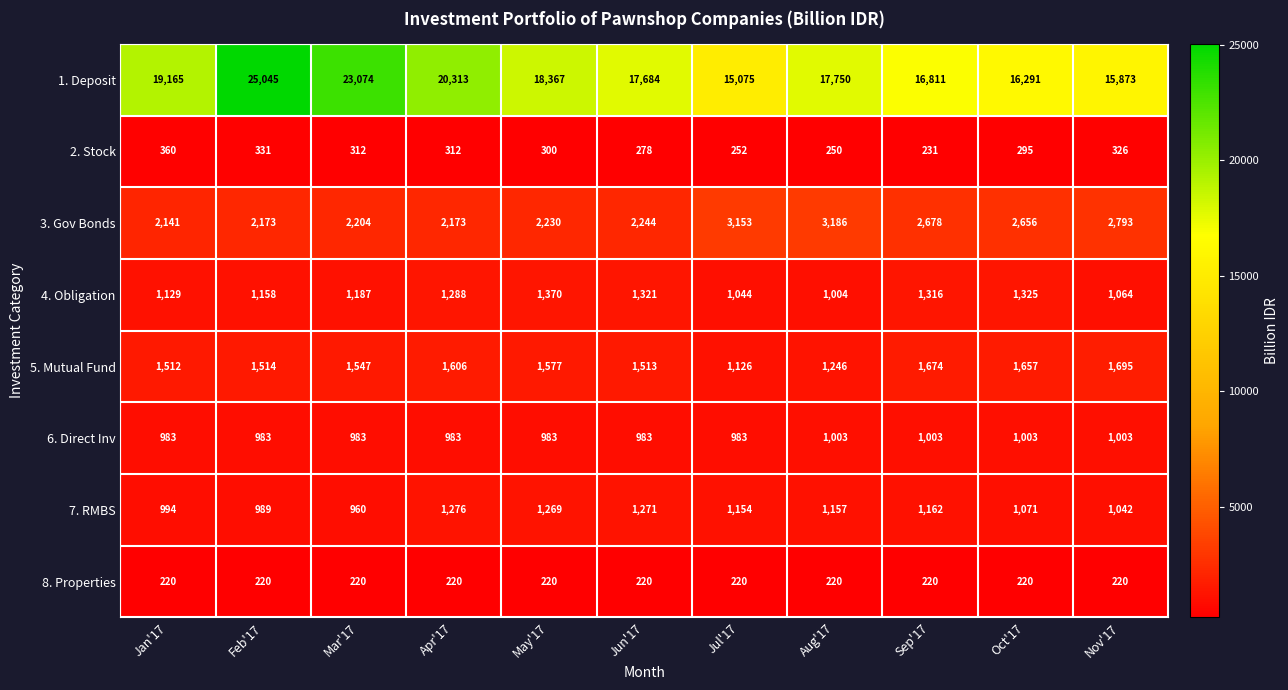

What is the average value of the 1. Deposit series?

18677